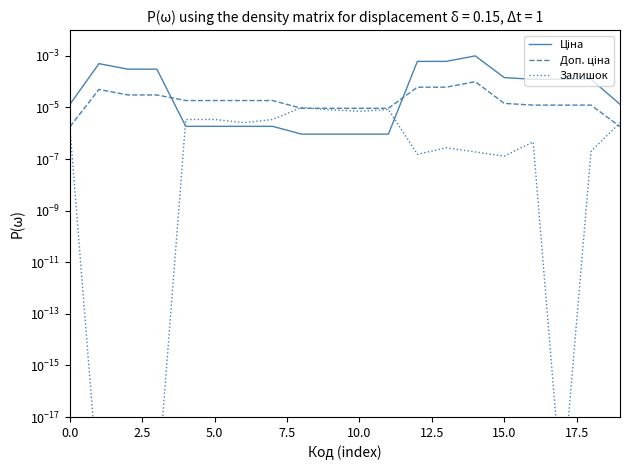

How many interior local peaks does the Ціна series have?

2